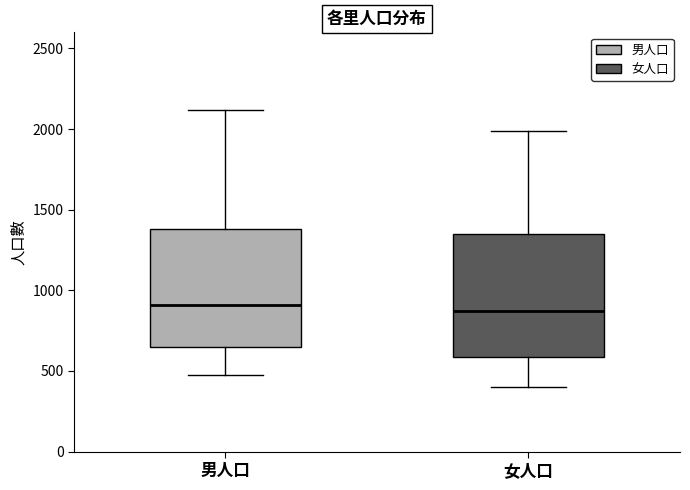

Where does the median line of the box for 女人口 sit on the y-axis? The values are not printed on the chart, so give them approximately, as read against the axis.

850